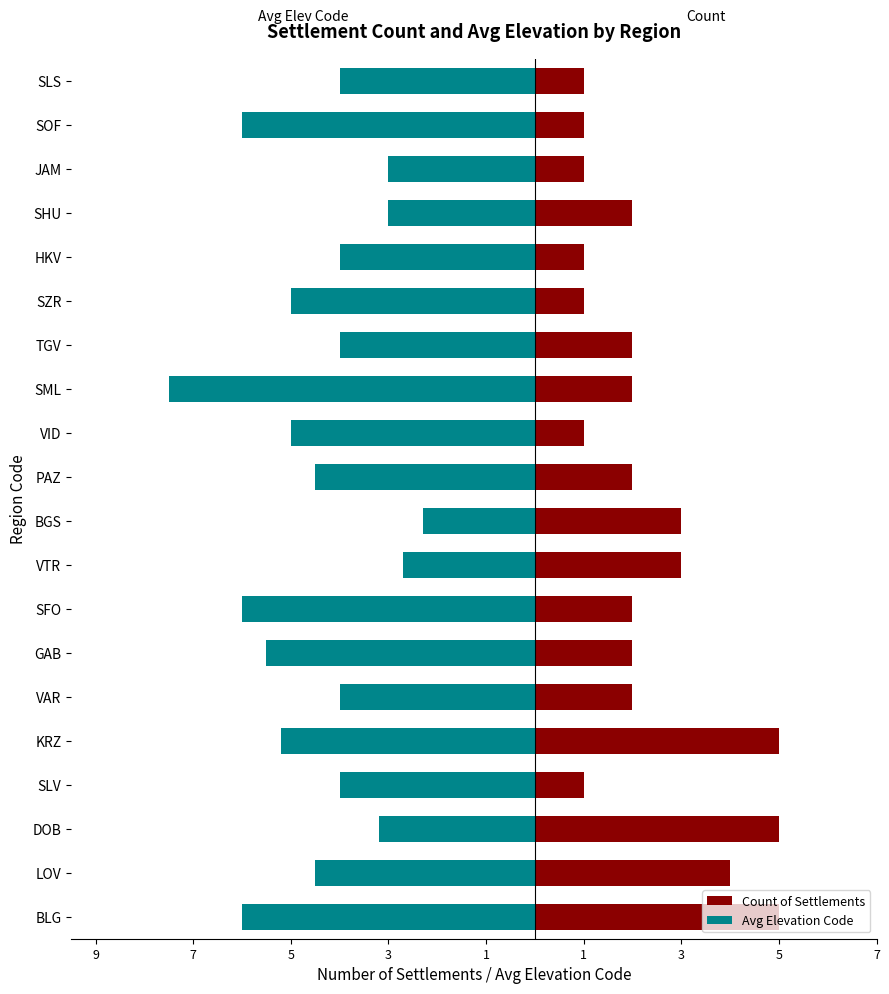

Rank the series at DOB from lowest to highest value.

Avg Elevation Code, Count of Settlements